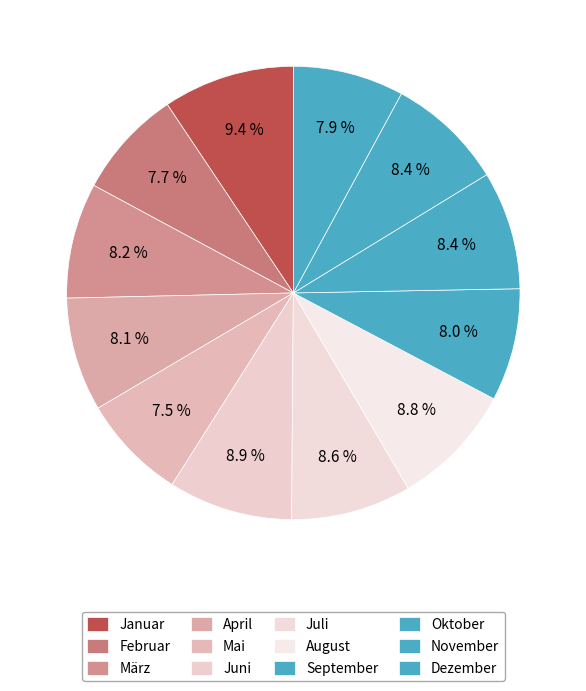

Count the number of slices in the pie.

12